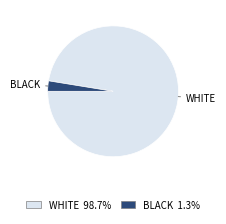

How many slices are in this pie chart?

2